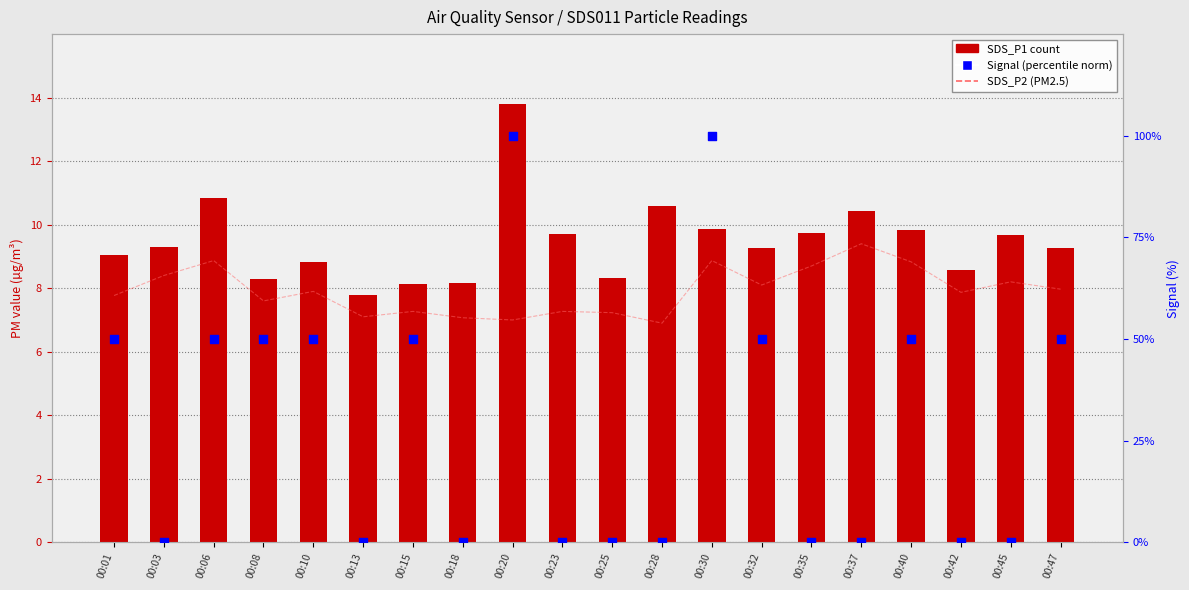

Which series reaches the maximum Y coordinate?

Signal (norm %)